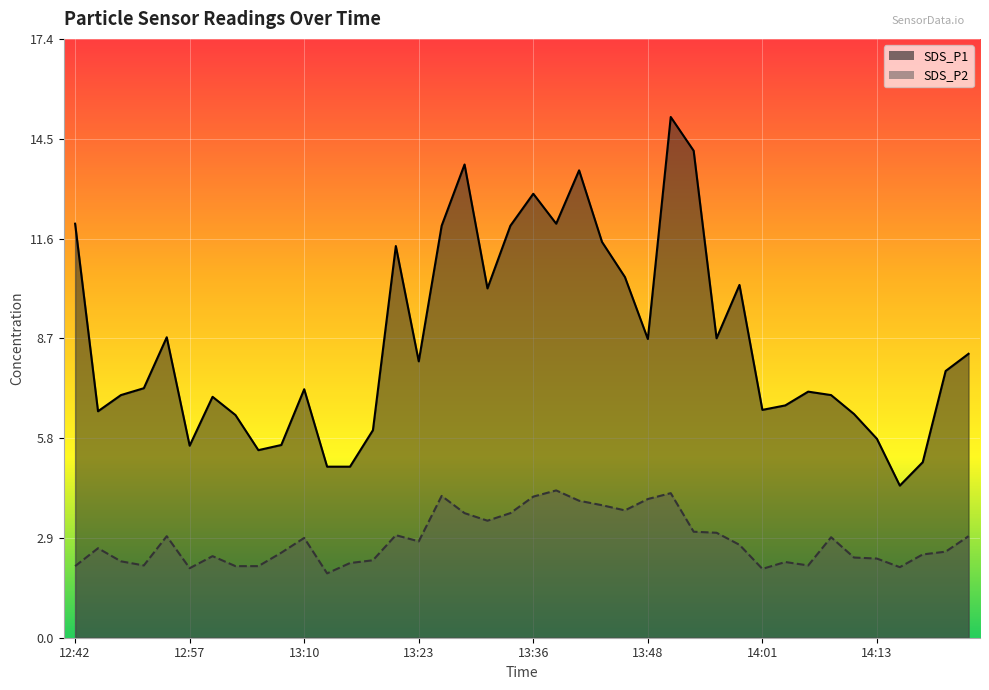

Reading left to right, what are all the values shown in this chart?

SDS_P1: 12:42=12.0	12:45=6.6	12:48=7.0	12:51=7.2	12:54=8.7	12:57=5.6	12:59=7.0	13:02=6.5	13:04=5.5	13:07=5.6	13:10=7.2	13:12=5.0	13:15=5.0	13:18=6.0	13:21=11.4	13:23=8.0	13:26=12.0	13:28=13.8	13:31=10.2	13:33=12.0	13:36=12.9	13:38=12.0	13:41=13.6	13:43=11.5	13:46=10.5	13:48=8.7	13:51=15.1	13:53=14.2	13:56=8.7	13:58=10.2	14:01=6.6	14:03=6.8	14:06=7.2	14:08=7.0	14:11=6.5	14:13=5.8	14:16=4.4	14:19=5.1	14:21=7.8	14:24=8.2
SDS_P2: 12:42=2.1	12:45=2.6	12:48=2.2	12:51=2.1	12:54=3.0	12:57=2.0	12:59=2.4	13:02=2.1	13:04=2.1	13:07=2.5	13:10=2.9	13:12=1.9	13:15=2.2	13:18=2.2	13:21=3.0	13:23=2.8	13:26=4.1	13:28=3.6	13:31=3.4	13:33=3.6	13:36=4.1	13:38=4.3	13:41=4.0	13:43=3.9	13:46=3.7	13:48=4.0	13:51=4.2	13:53=3.1	13:56=3.0	13:58=2.7	14:01=2.0	14:03=2.2	14:06=2.1	14:08=2.9	14:11=2.3	14:13=2.3	14:16=2.0	14:19=2.4	14:21=2.5	14:24=3.0